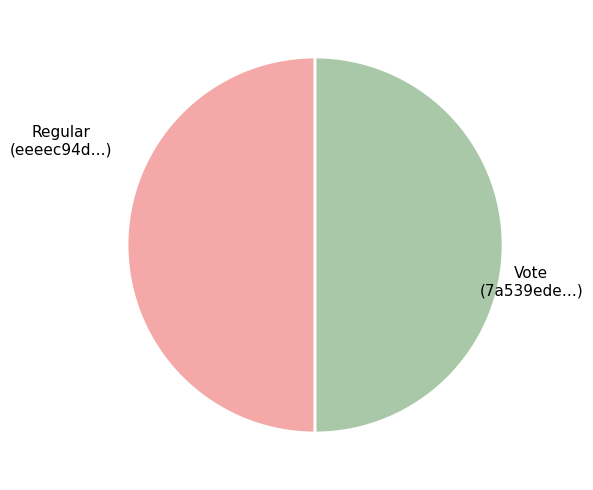

Rank the categories by value from highest to lowest.

Vote, Regular